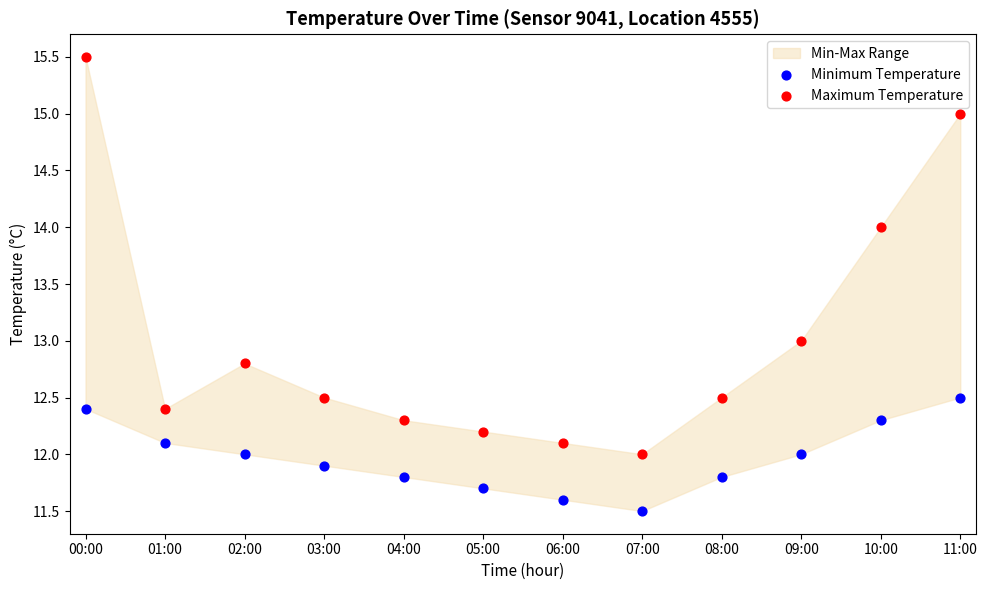

Across all data points, what is the range of Y values (max minus min)?

4.0